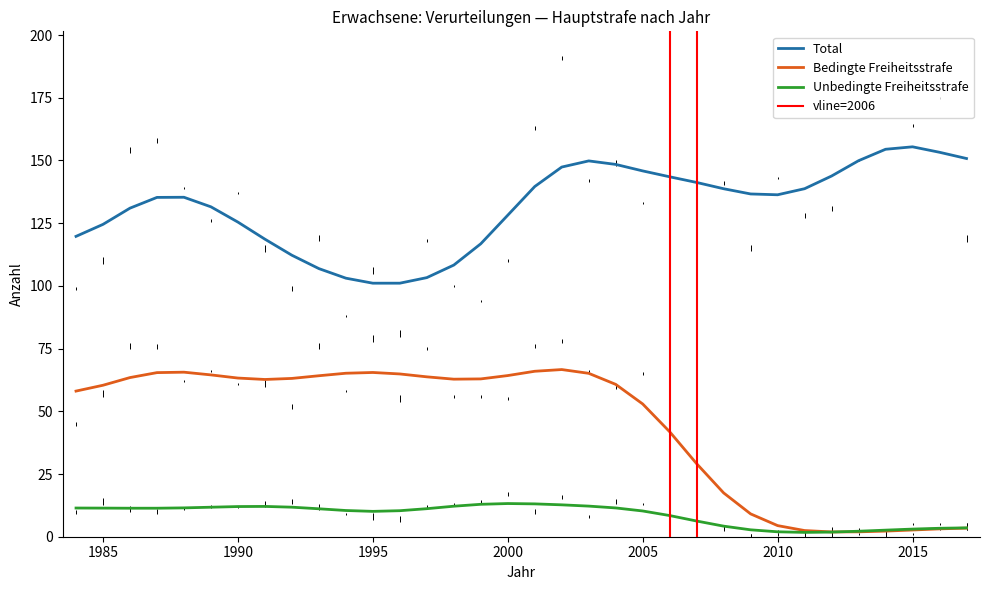

What is the difference between the highest and lowest values at 2008?

138